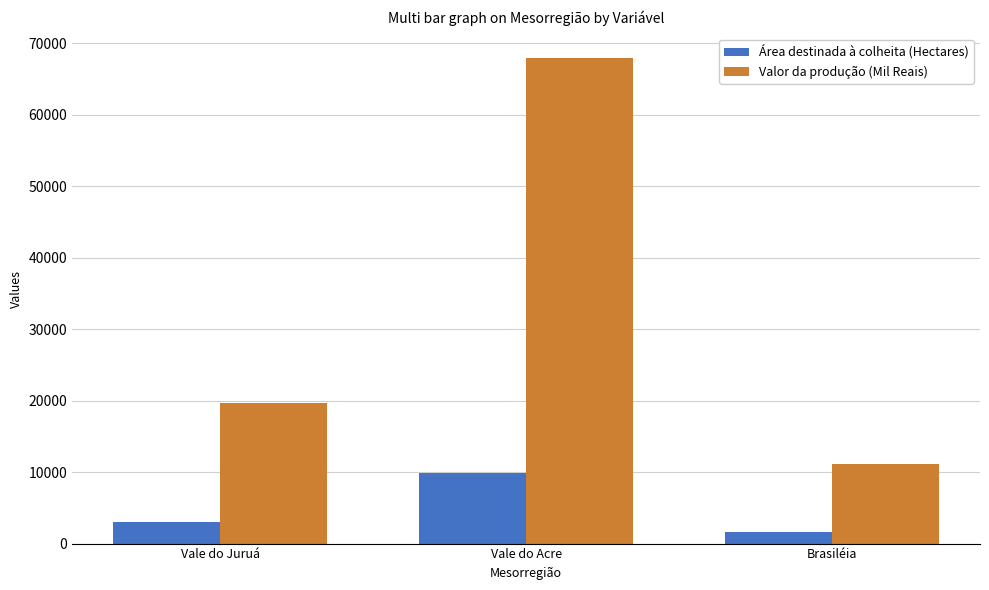

What is the label of the 1st bar from the right?

Brasiléia